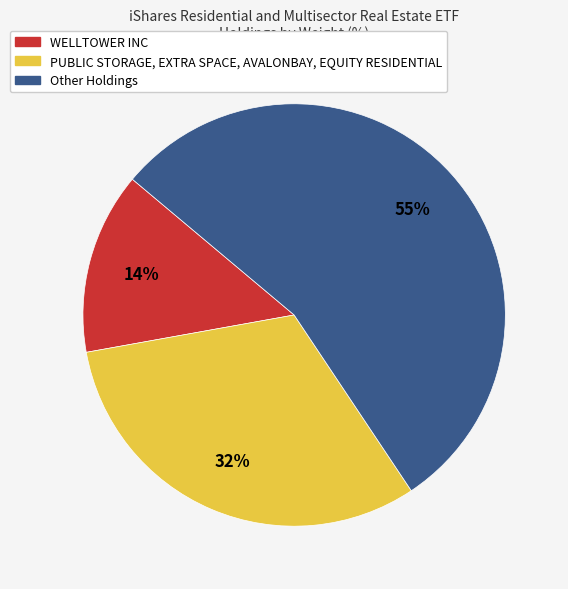

Count the number of slices in the pie.

3